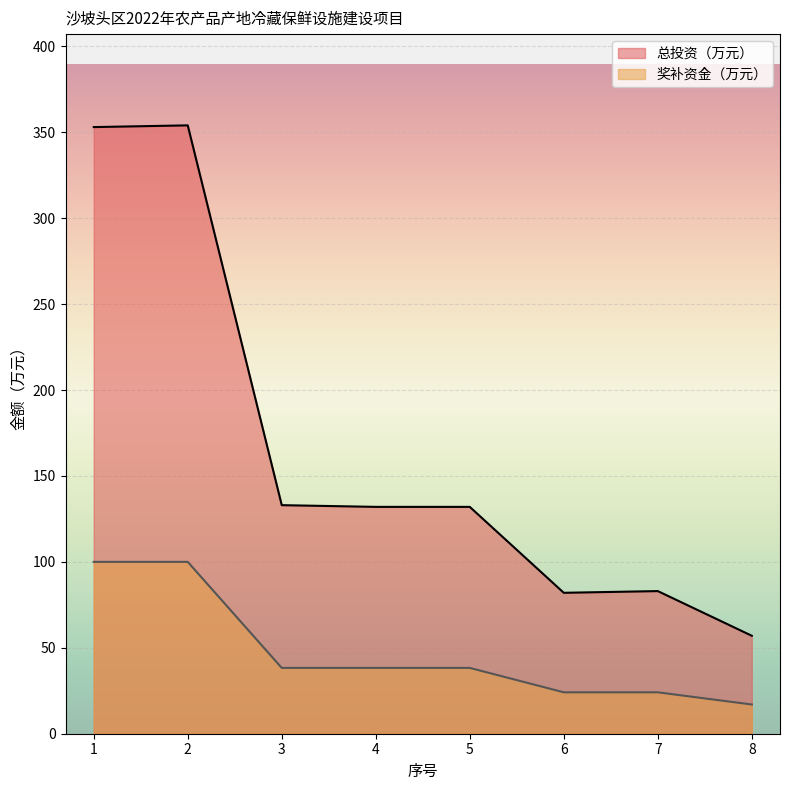

Reading right to left, transcribe all the data shown in this chart.

总投资（万元）: 57.0	83.0	82.0	132.0	132.0	133.0	354.0	353.0
奖补资金（万元）: 17.0	24.1	24.1	38.3	38.3	38.3	100.0	100.0